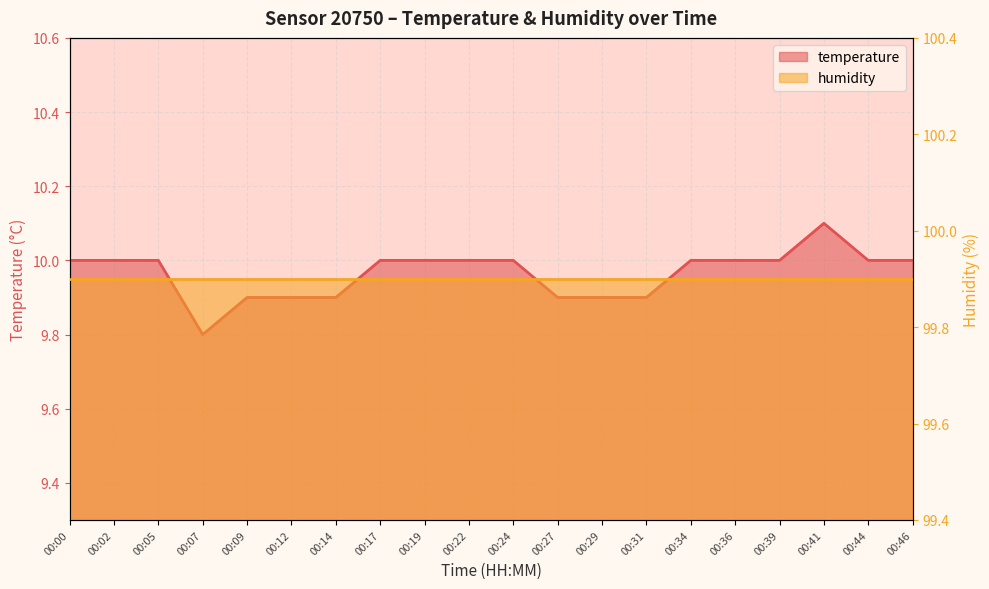

What is the minimum value shown in the chart?

9.8